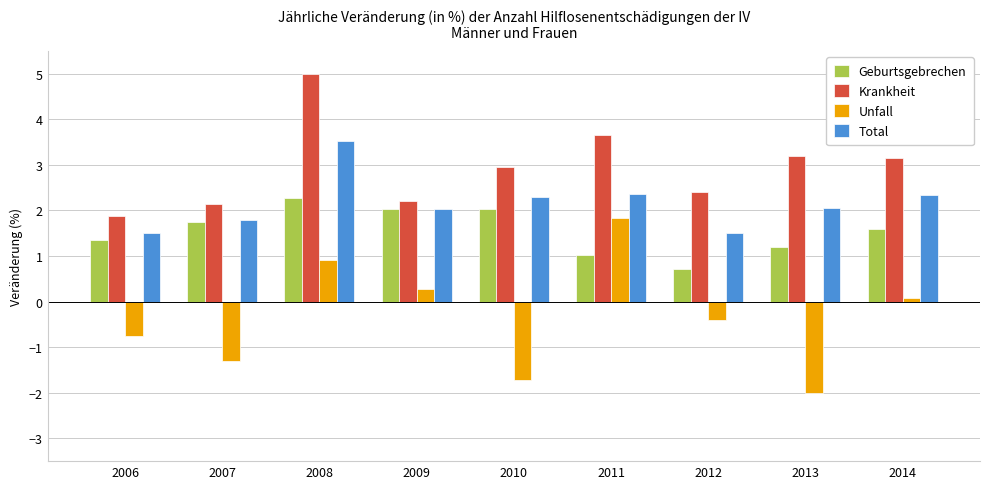

What is the difference between the highest and lowest values at 2006?

2.6